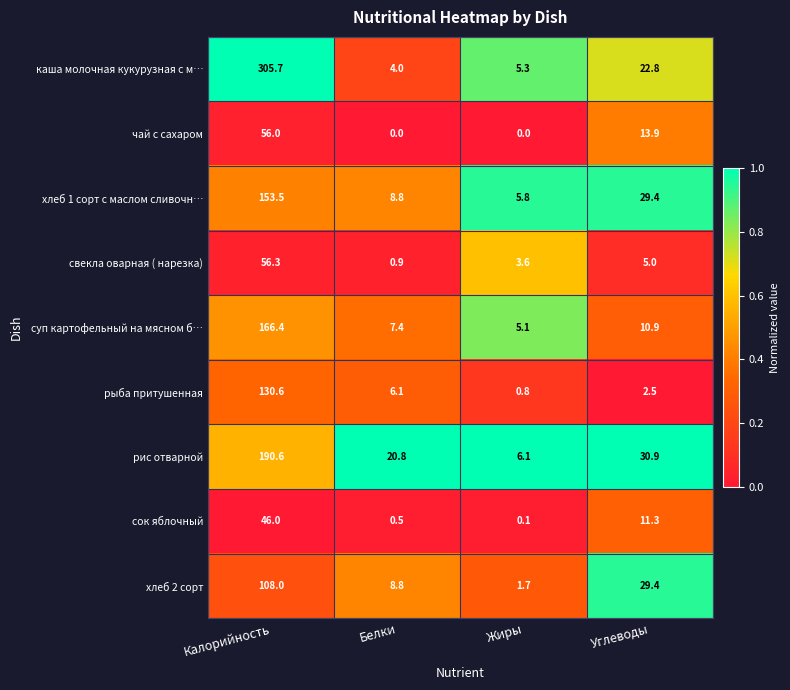

What is the lowest value of the суп картофельный на мясном б… series?

5.1